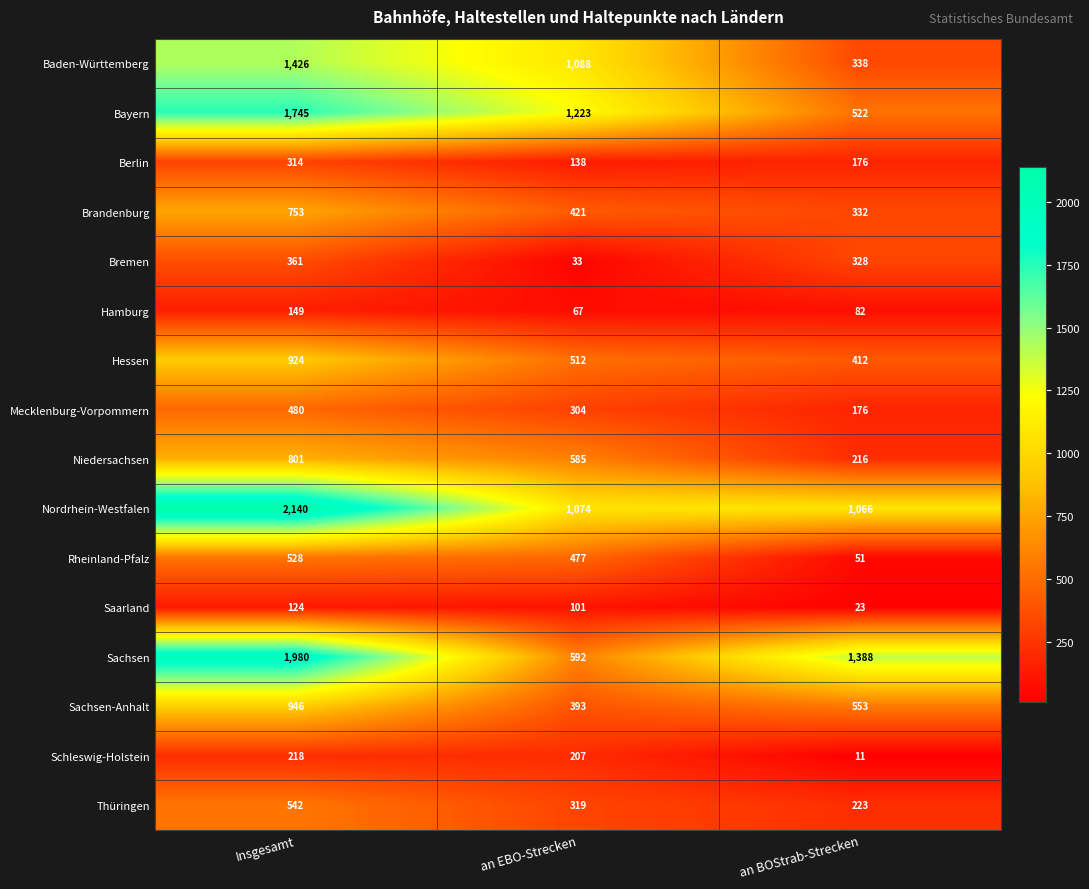

The Hessen series shows 1377 at Insgesamt. True or false?

False